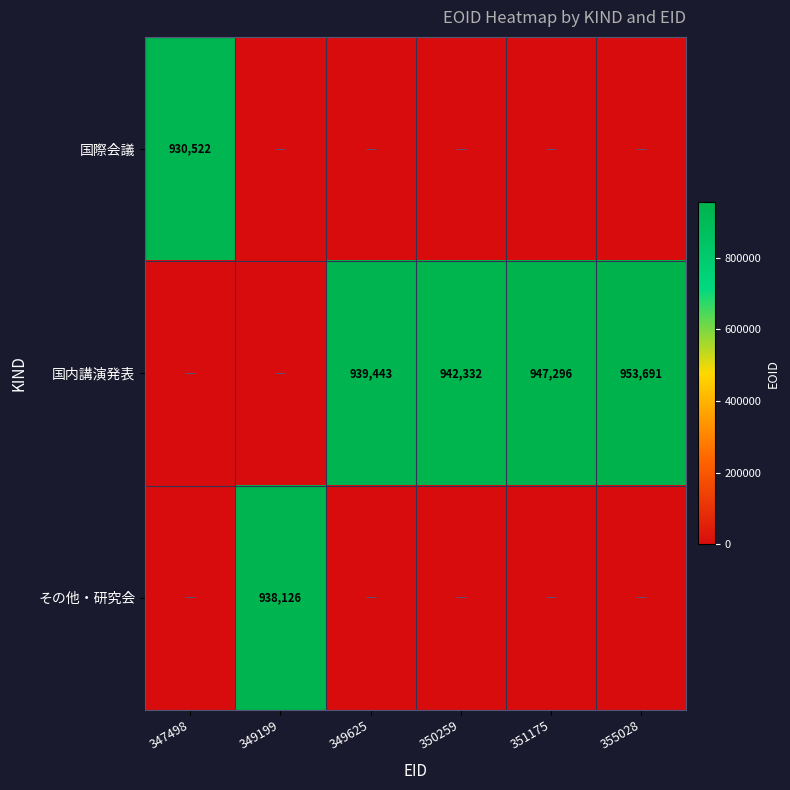

What is the sum of the 国内講演発表 values at 351175 and 350259?

1889628